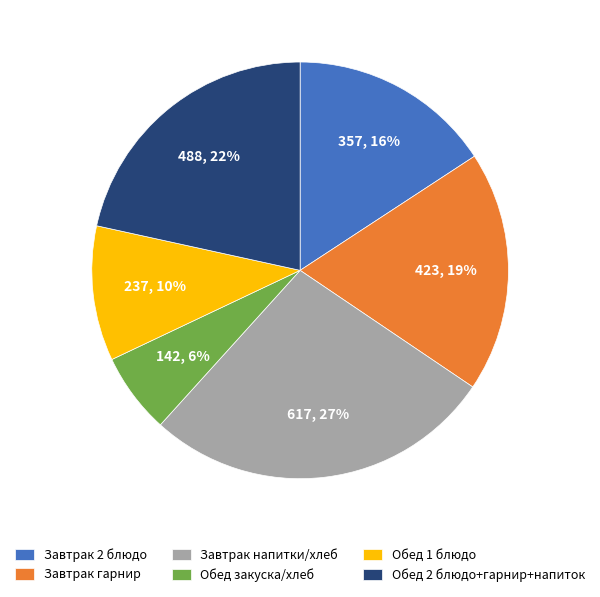

Between Обед 1 блюдо and Завтрак 2 блюдо, which is larger?

Завтрак 2 блюдо